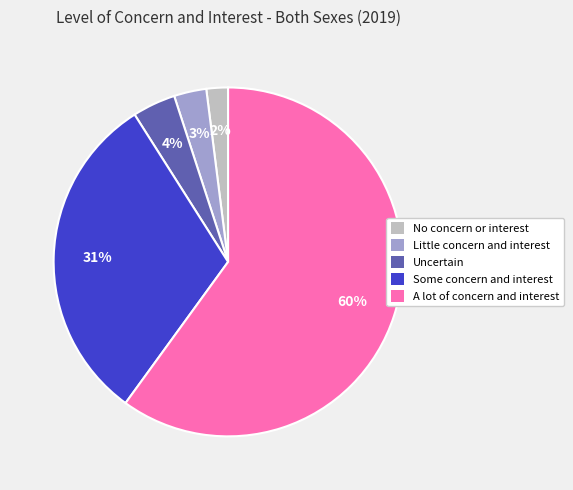

What is the ratio of the value at Little concern and interest to the value at No concern or interest?

1.5